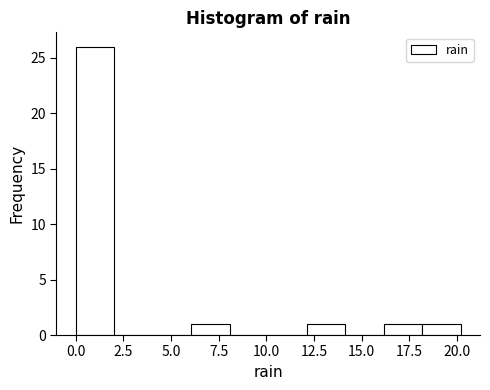

Over which range of the x-axis is the bar tallest?

0 to 2